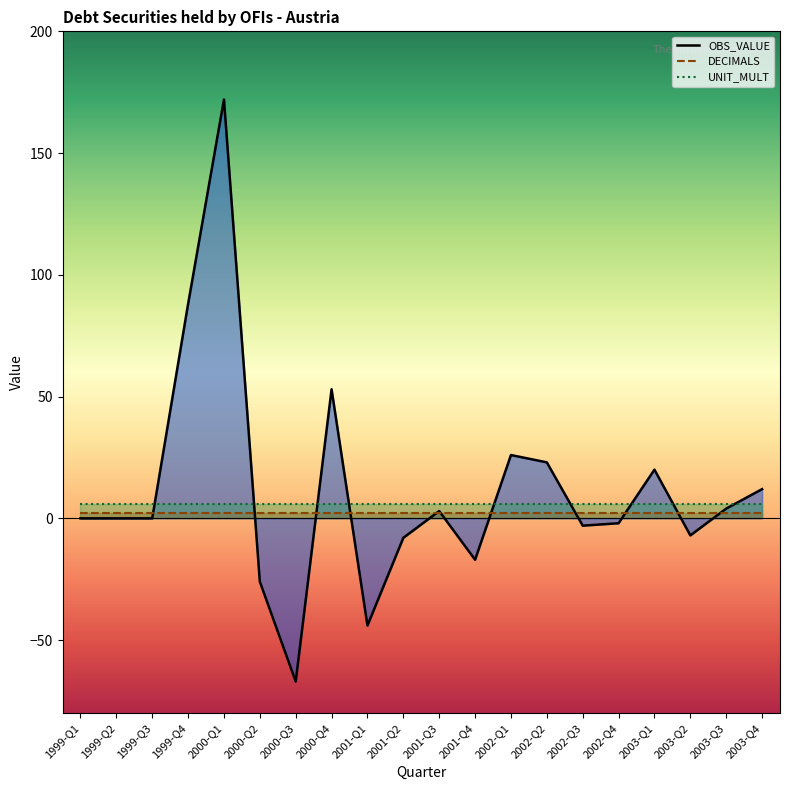

Which category has the lowest value in the DECIMALS series?

1999-Q1